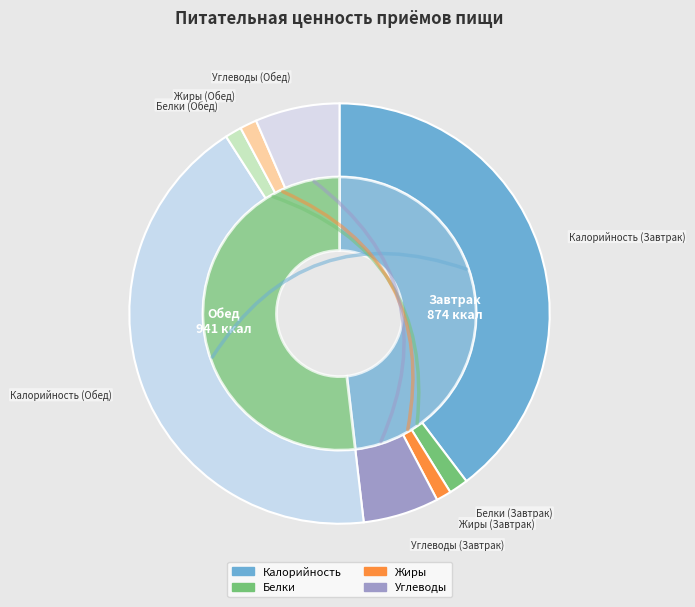

Combined, do Завтрак and Обед account for over 50%?

Yes